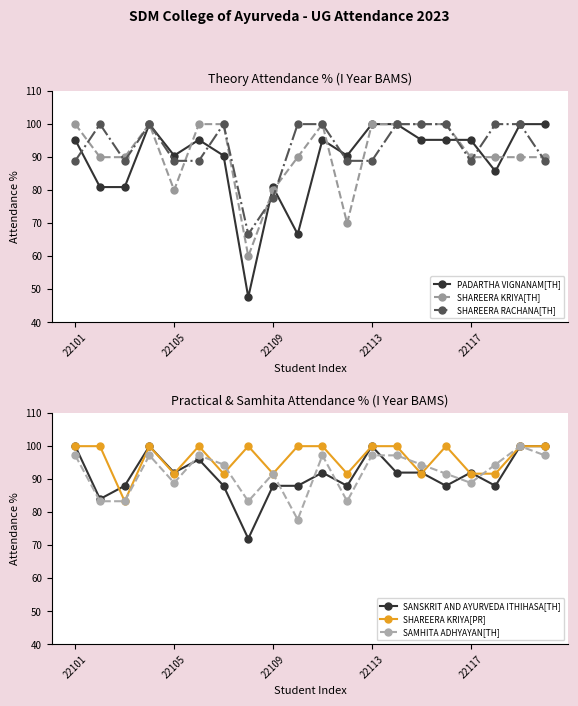

True or false: SHAREERA RACHANA[TH] has more than 2 interior local peaks.

True